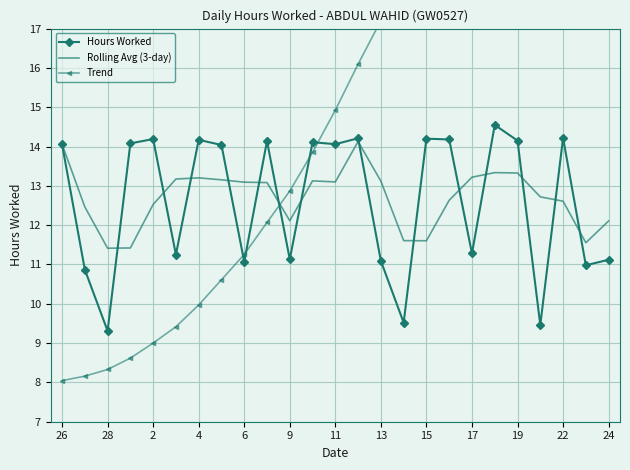

Which series has the largest total across all categories?

Trend